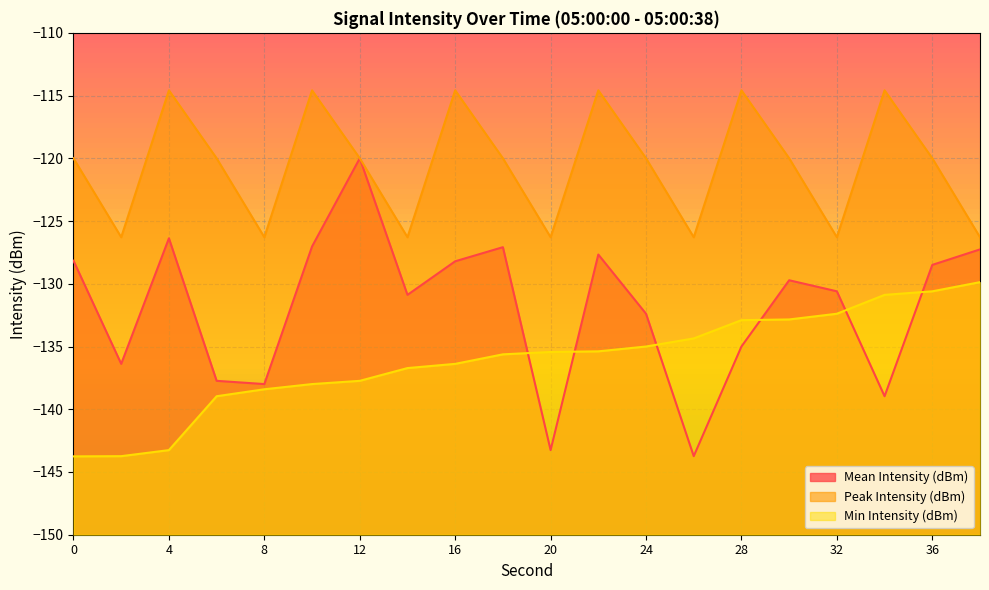

What is the lowest value of the Mean Intensity (dBm) series?

-143.7